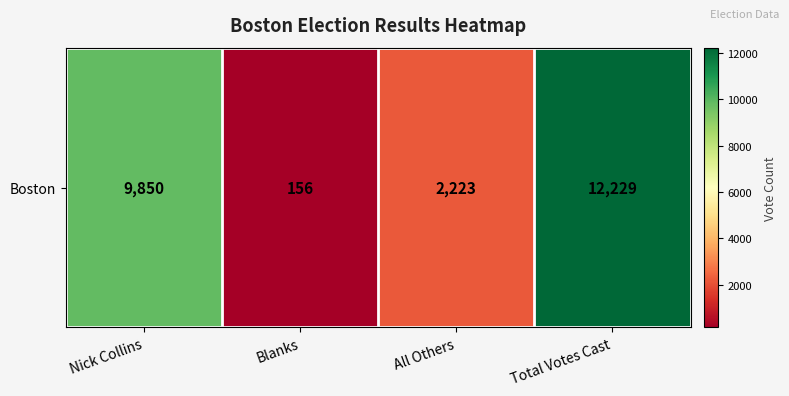

Rank the categories by value from highest to lowest.

Total Votes Cast, Nick Collins, All Others, Blanks